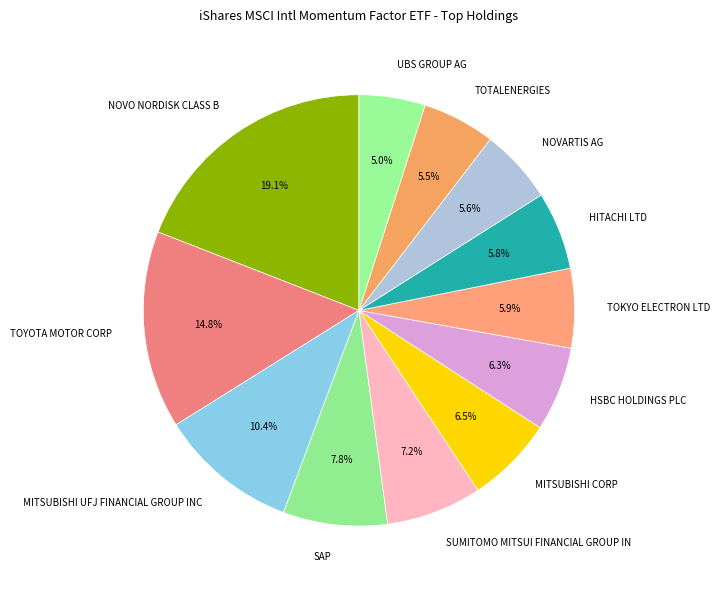

What is the largest slice in the pie chart?

NOVO NORDISK CLASS B